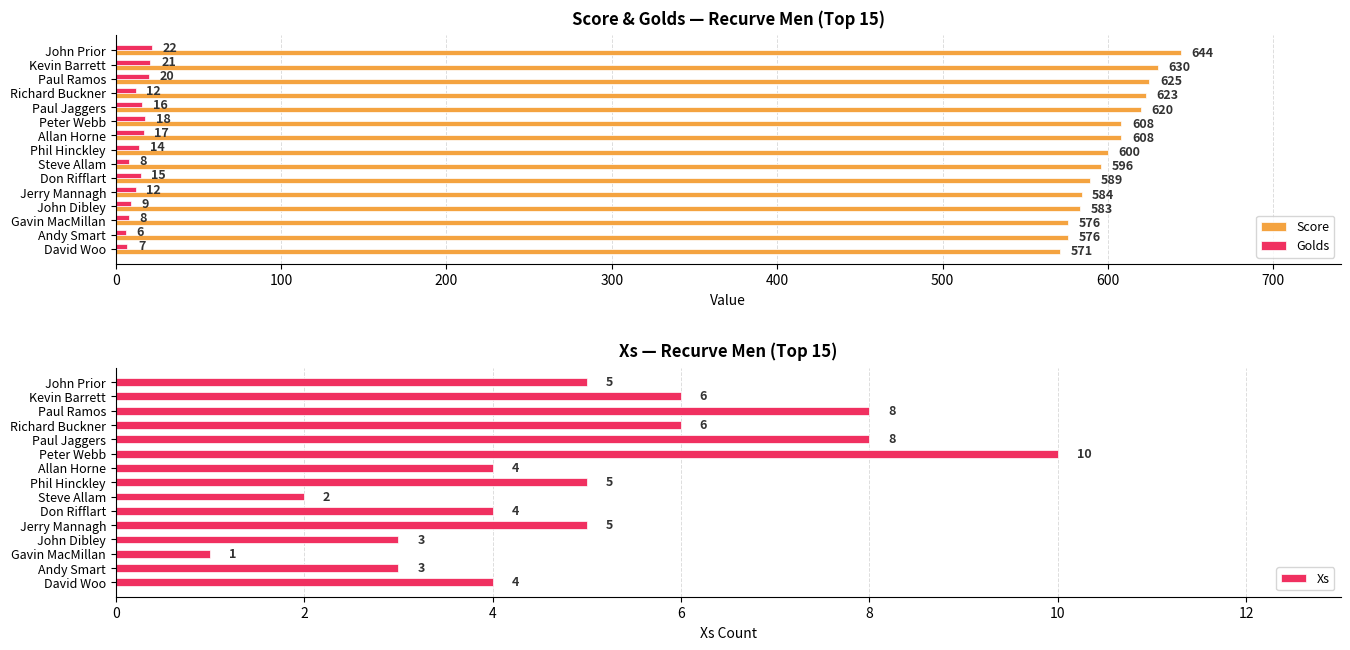

True or false: Score has a value of 576 at Gavin MacMillan.

True